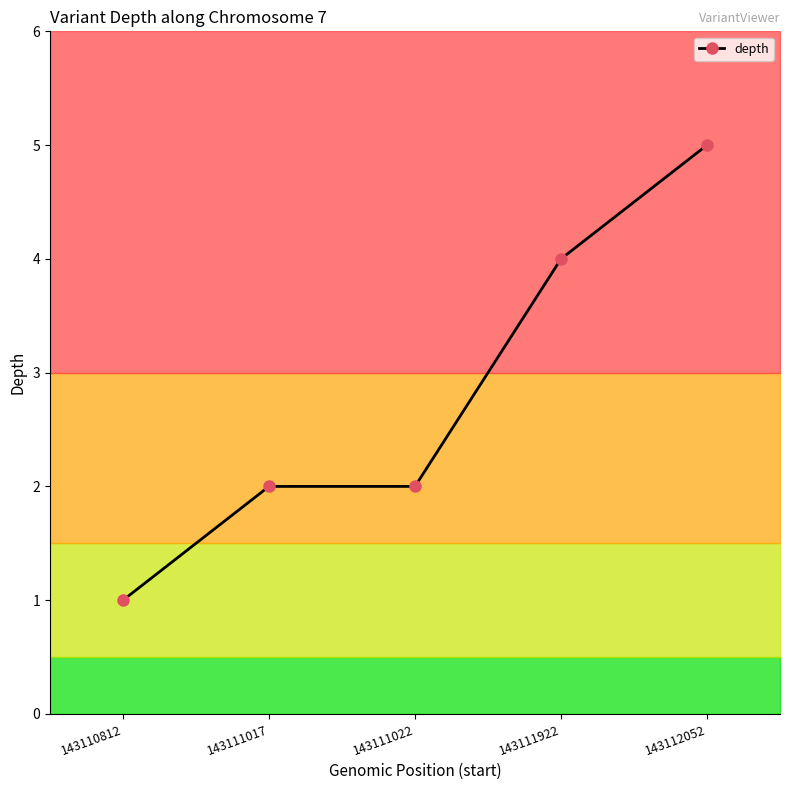

What is the ratio of the value at 143111022 to the value at 143111017?

1.0